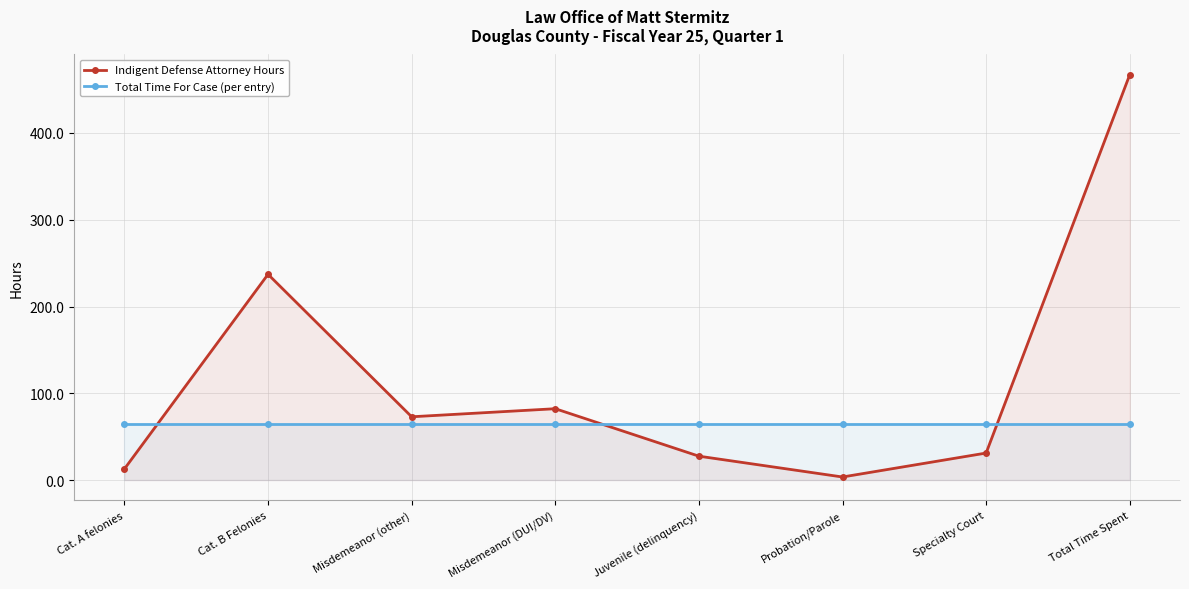

What is the sum of all Total Time For Case (per entry) values?

513.6